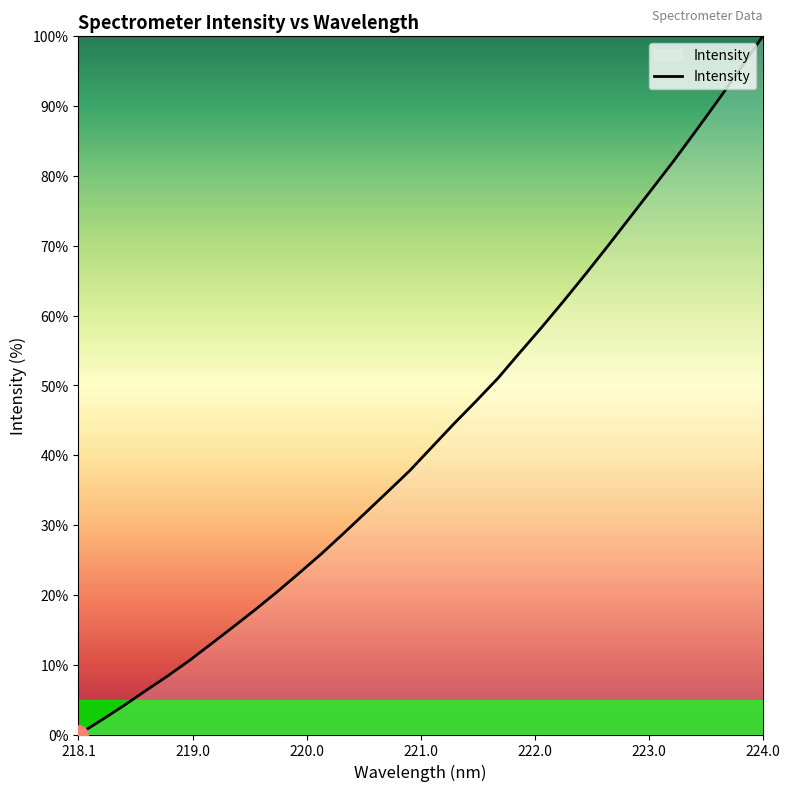

Is it true that the value at 218.1 is 0.0?

True